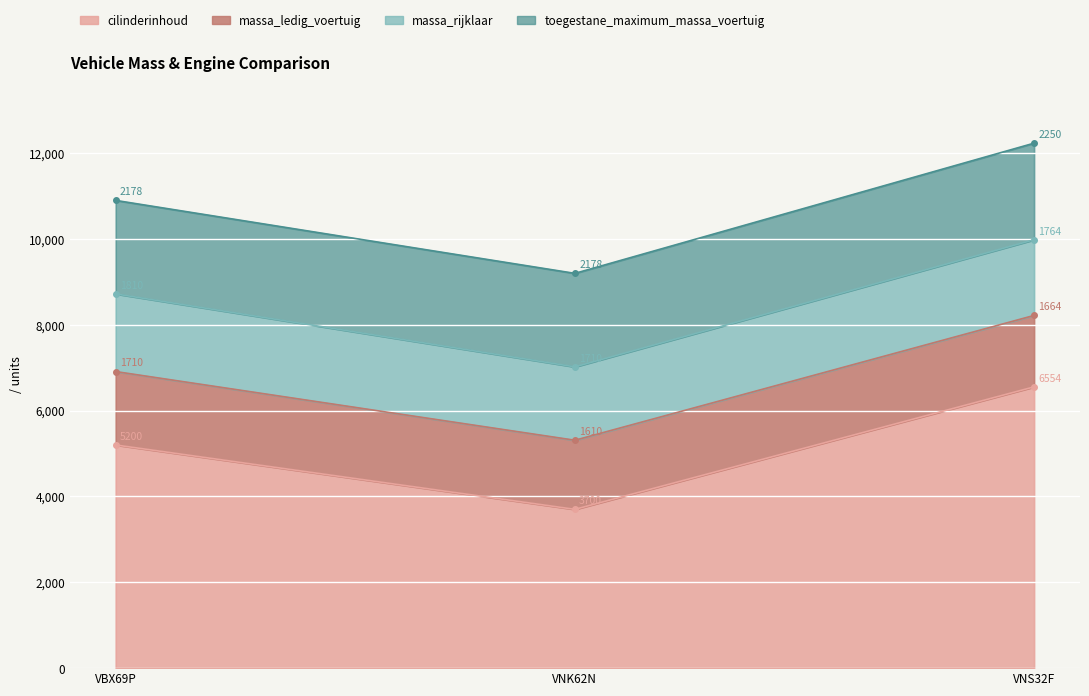

What is the sum of the massa_rijklaar values at VBX69P and VNK62N?

3520